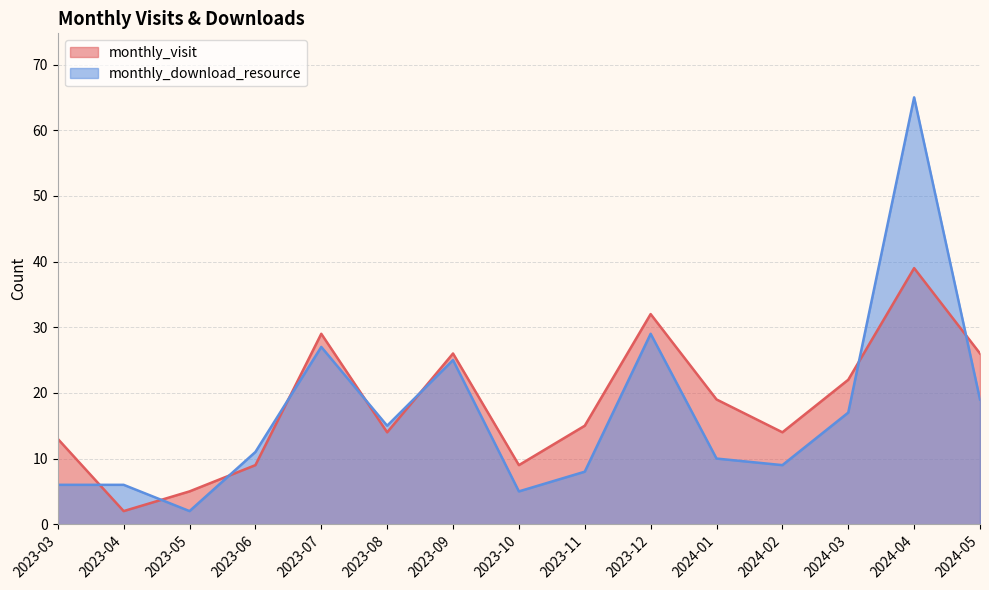

The monthly_download_resource series shows 7 at 2023-10. True or false?

False